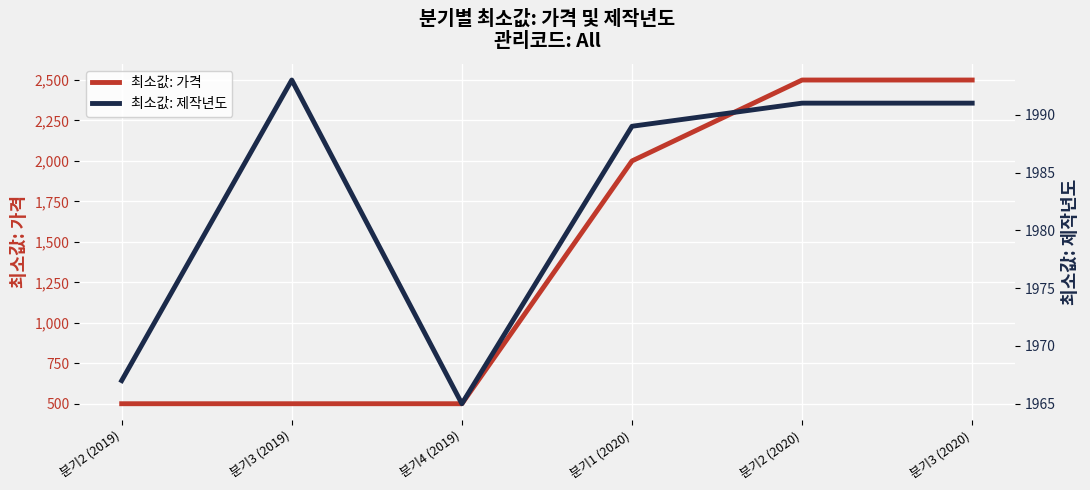

Which series ends up on top after the final intersection of 최소값: 제작년도 and 최소값: 가격?

최소값: 가격